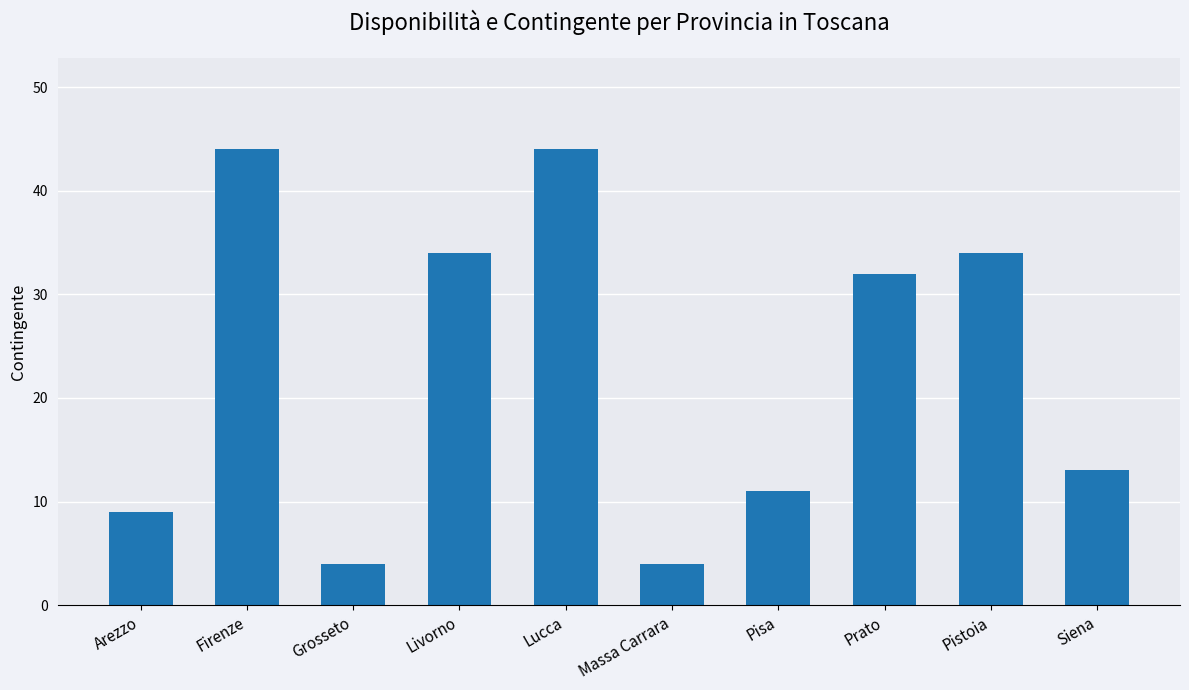

What is the label of the 8th bar from the right?

Grosseto